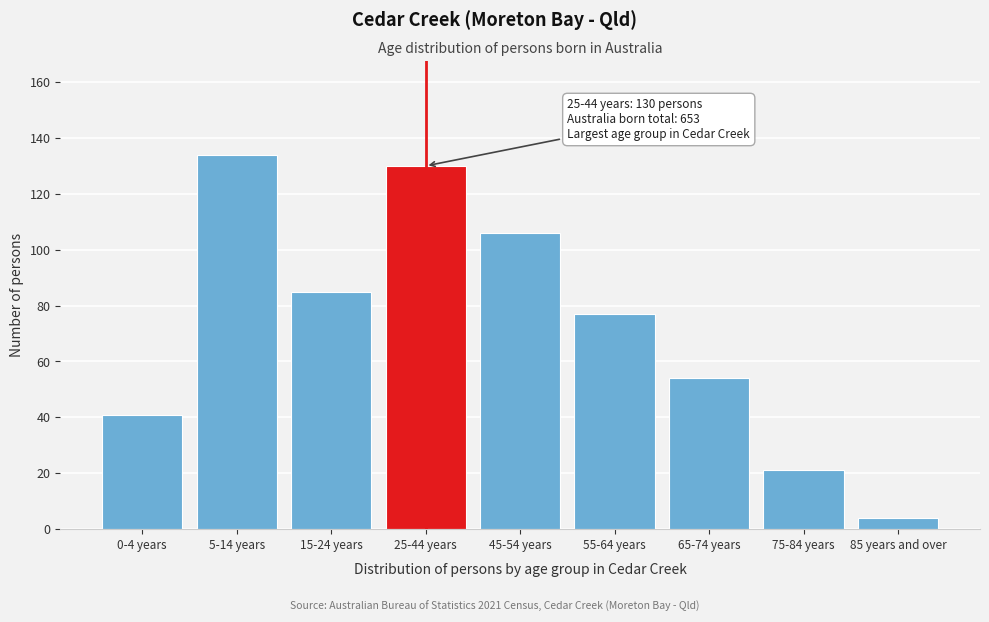

Reading left to right, transcribe all the data shown in this chart.

0-4 years=41	5-14 years=134	15-24 years=85	25-44 years=130	45-54 years=106	55-64 years=77	65-74 years=54	75-84 years=21	85 years and over=4